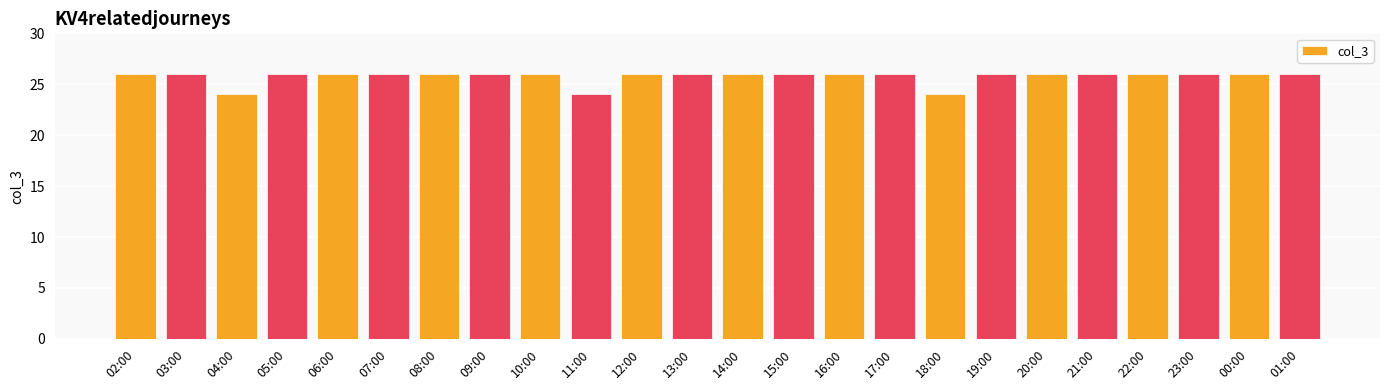

How many data points does each series have?

24